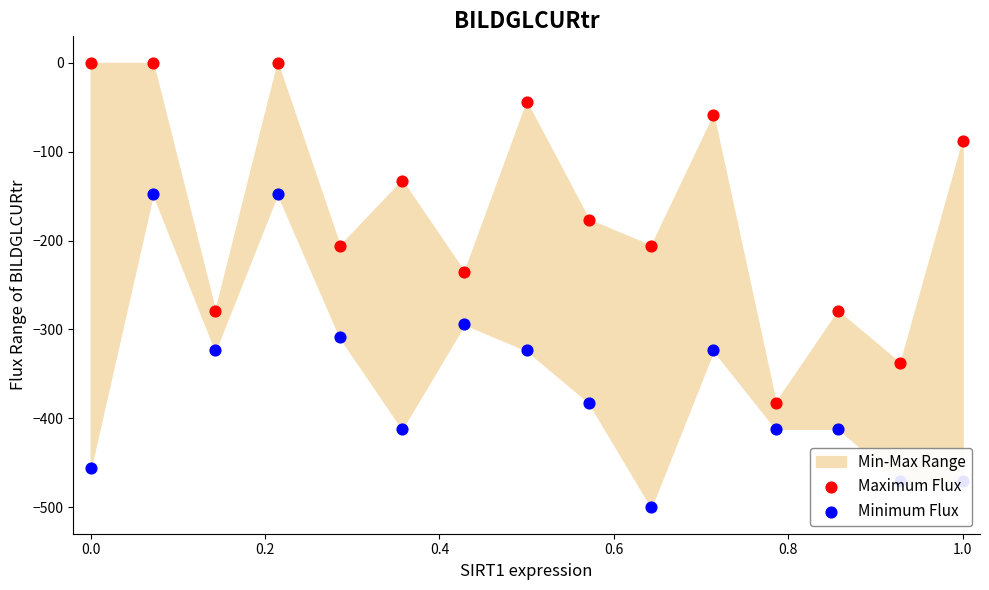

At how many categories does at least one series exceed -205?

8